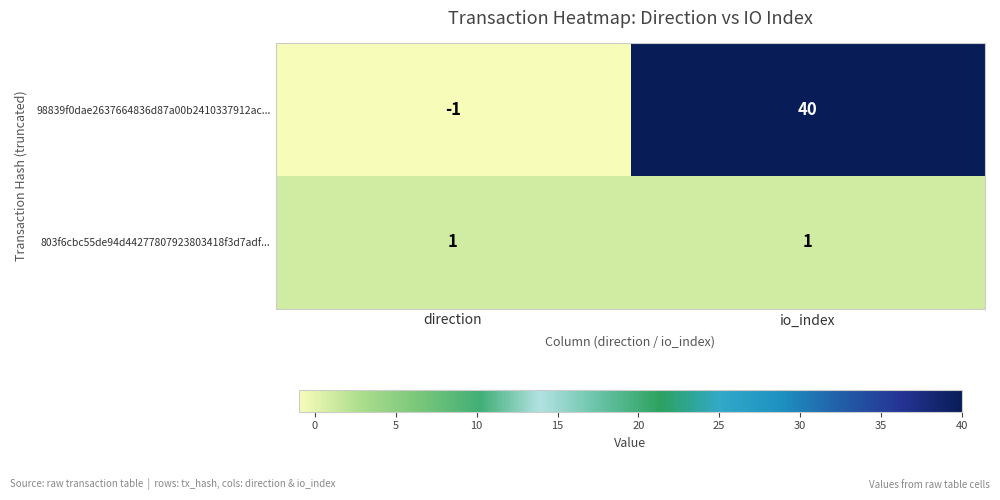

Reading right to left, list all the values displayed in this chart.

98839f0dae2637664836d87a00b2410337912ac...: 40	-1
803f6cbc55de94d44277807923803418f3d7adf...: 1	1